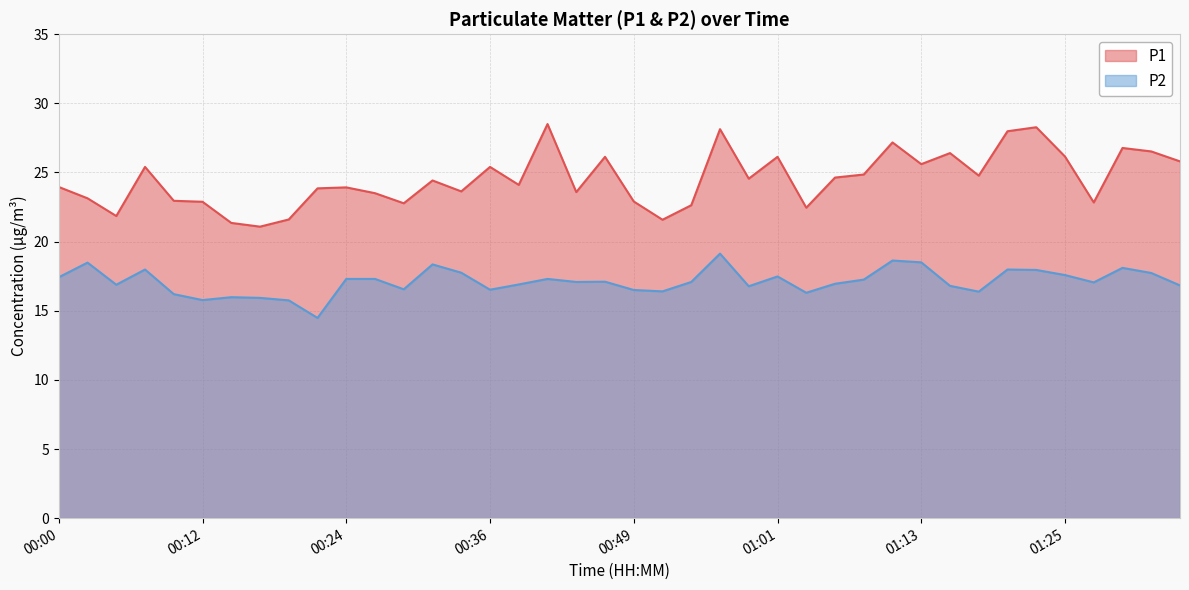

How many values in the P2 series are below 17?

18